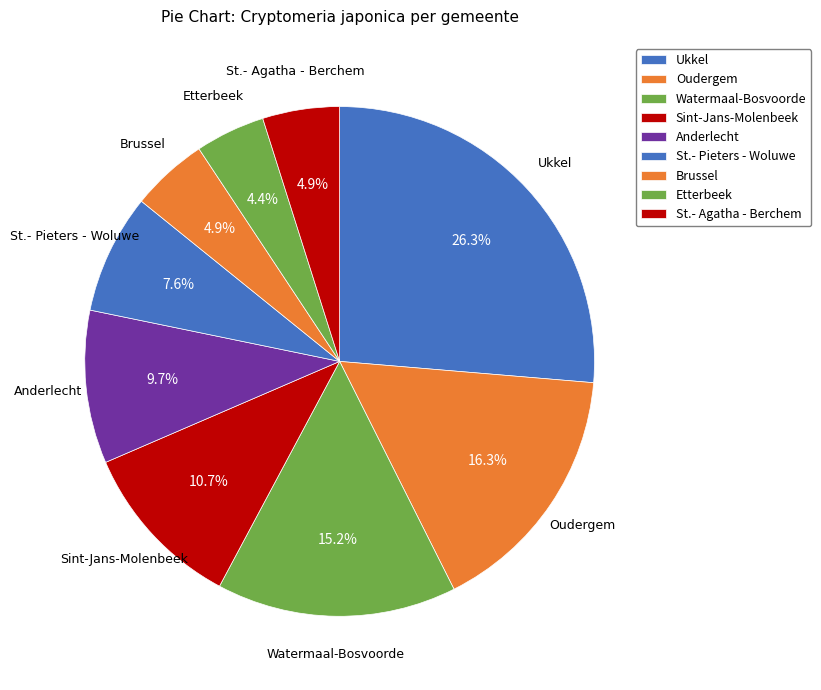

Which slice is the largest?

Ukkel